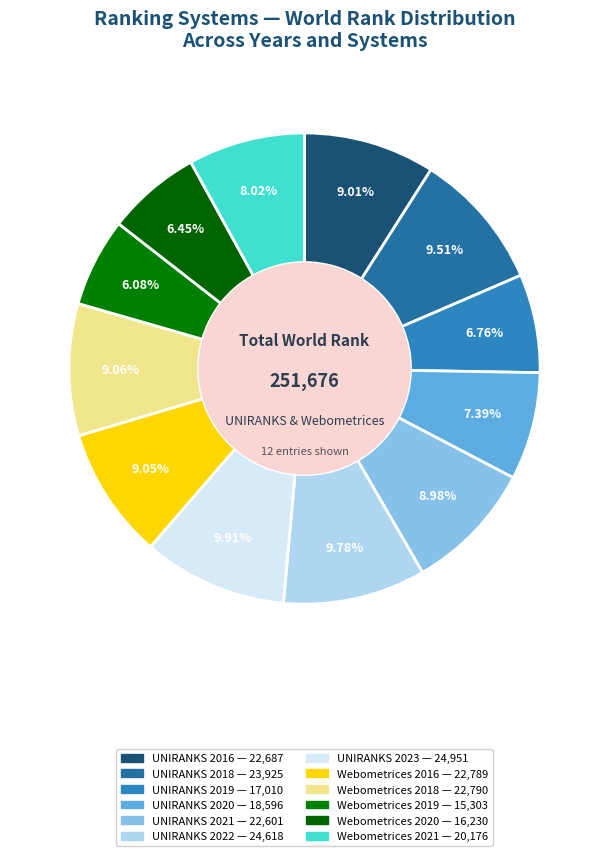

How many slices are in this pie chart?

12